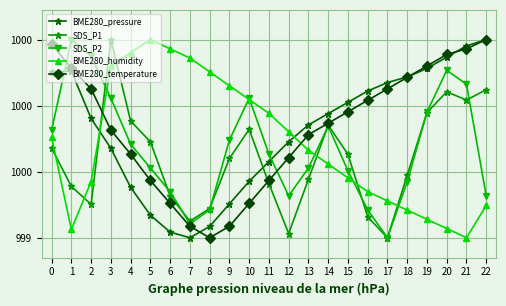

What are all the series names shown in the legend?

BME280_pressure, SDS_P1, SDS_P2, BME280_humidity, BME280_temperature